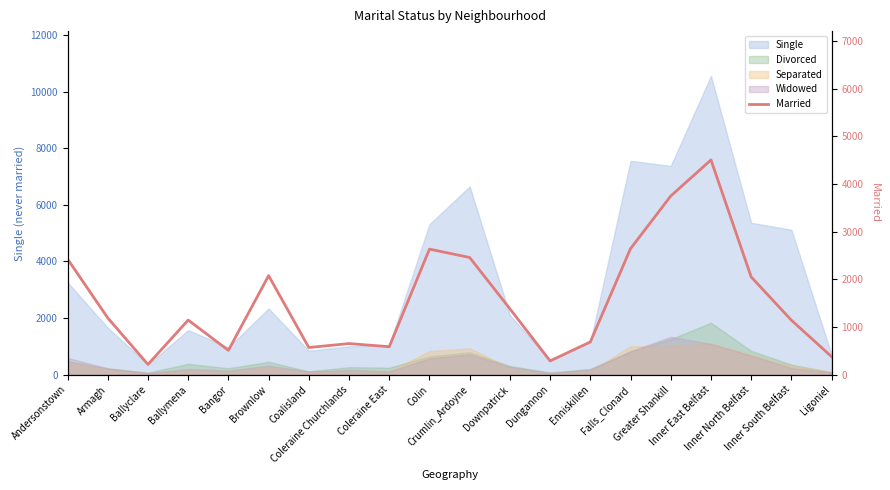

How many points are lower than both their immediate neighbors (excluding endpoints)?

5